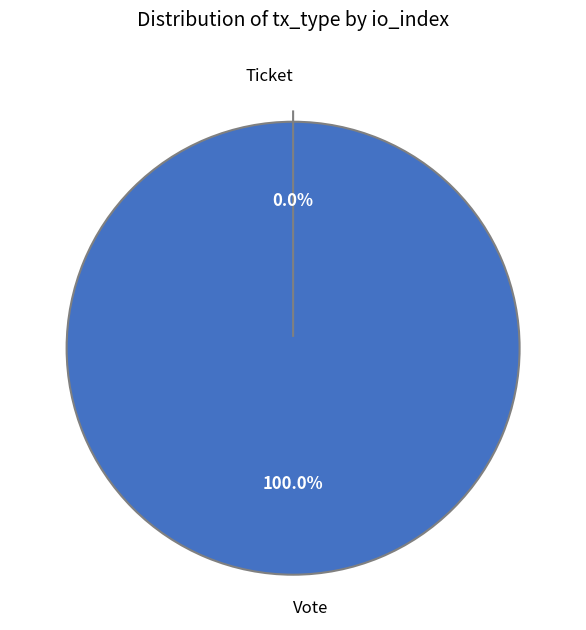

Is it true that Ticket is 0% of the pie?

True